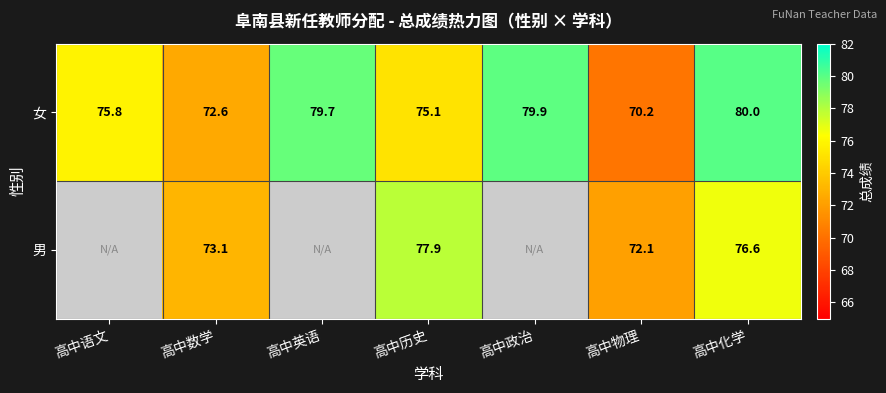

Is the value of 男 at 高中历史 greater than the value of 女 at 高中化学?

No